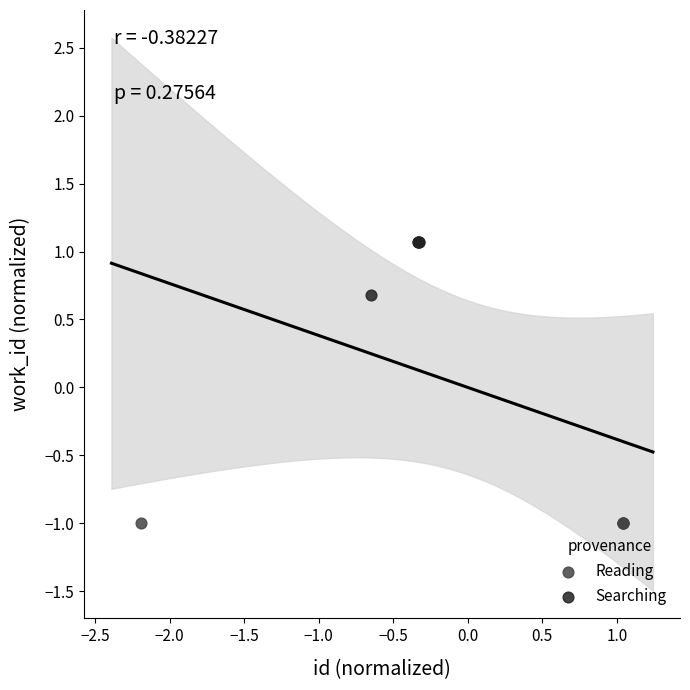

Which series reaches the maximum Y coordinate?

Searching